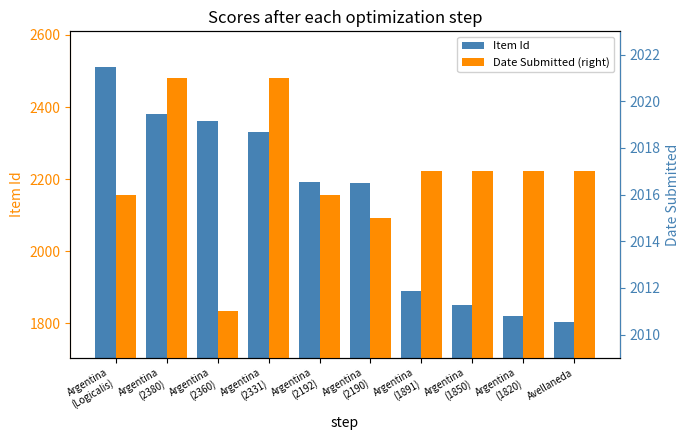

What is the minimum value shown in the chart?

1804